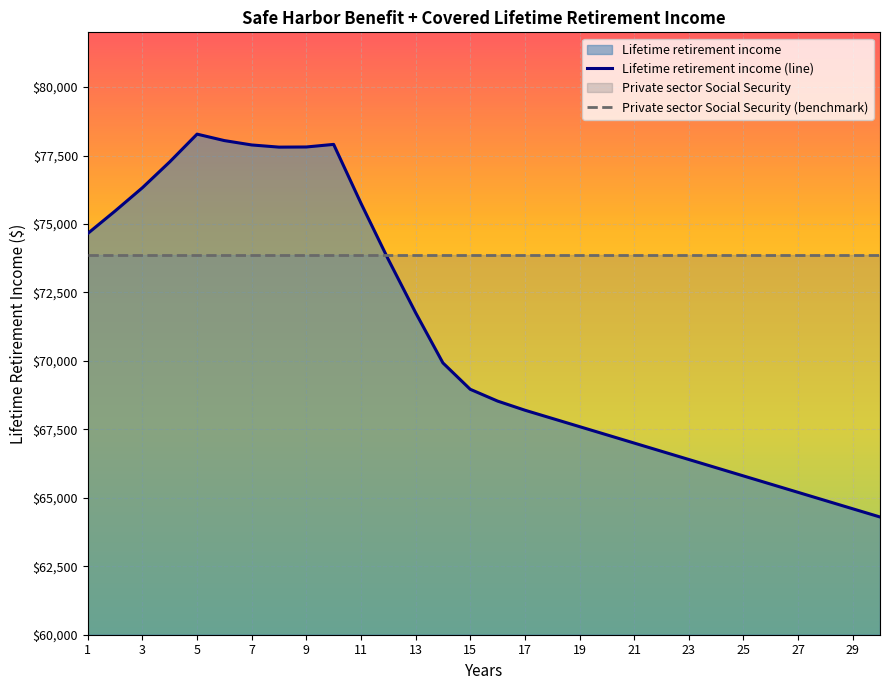

Which series has the largest total across all categories?

Private sector Social Security (benchmark)